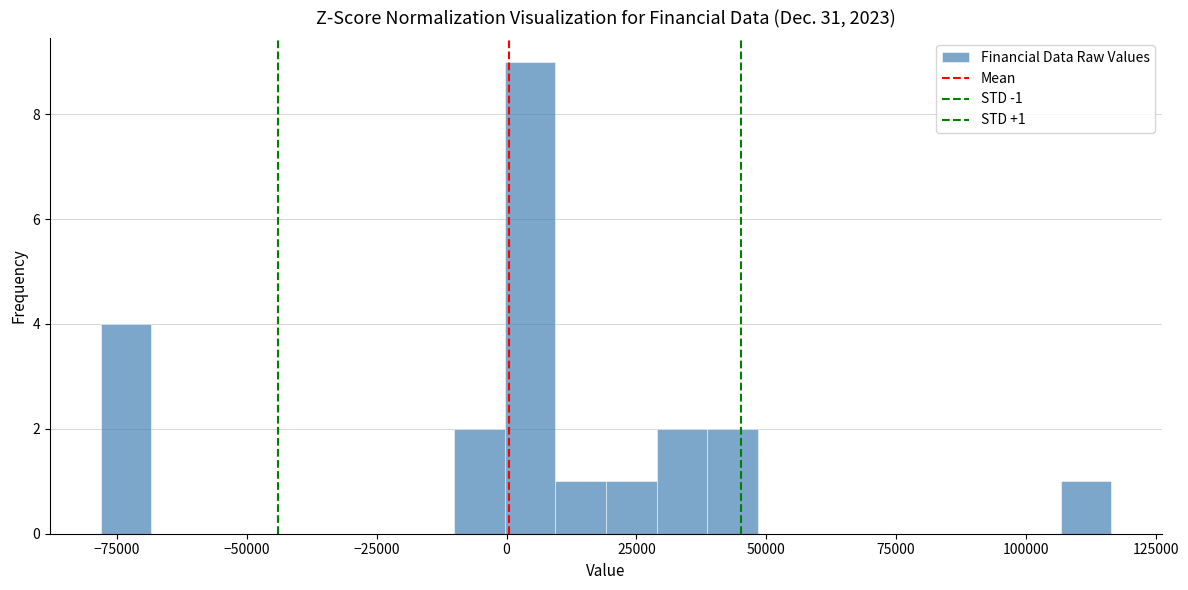

Read against the x-axis, roughly where is the centre of the tallest bar?

5000